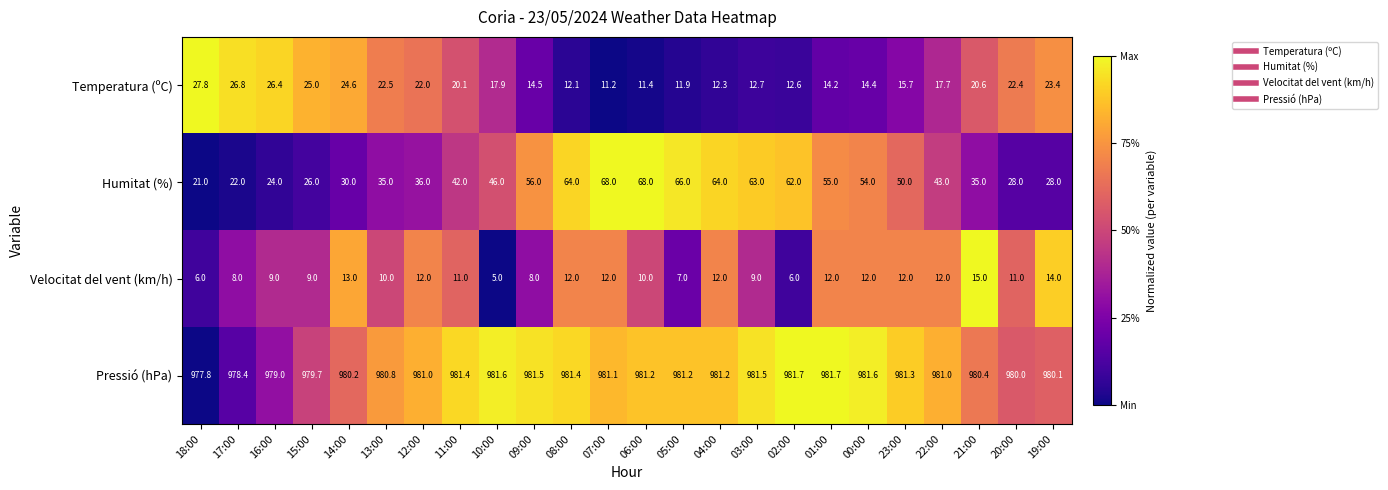

The Humitat (%) series shows 21.6 at 03:00. True or false?

False